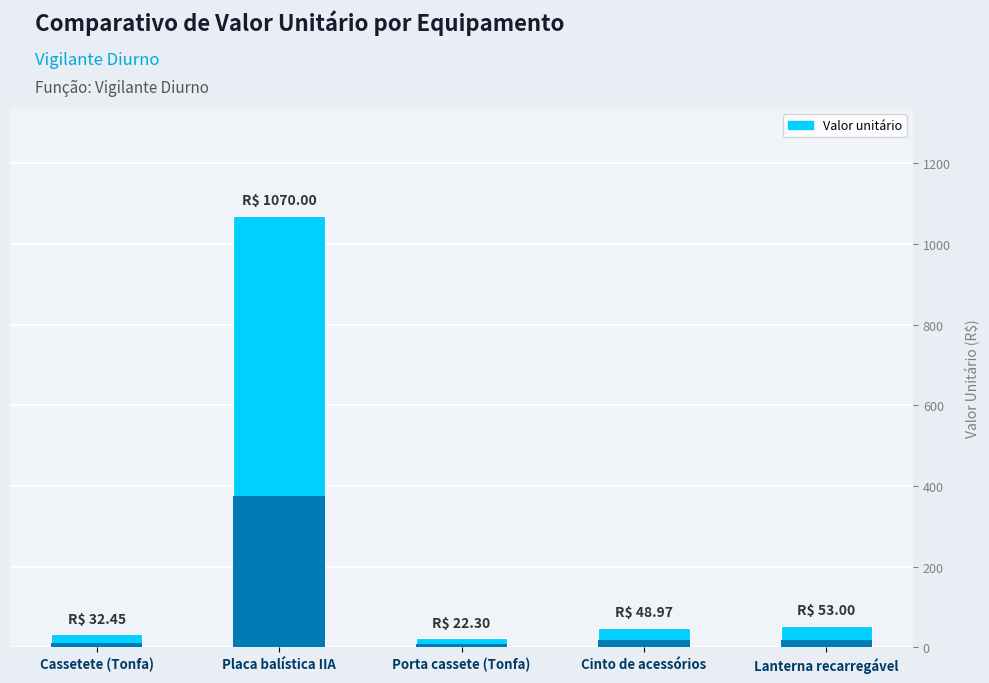

What is the greatest value displayed?

1070.0